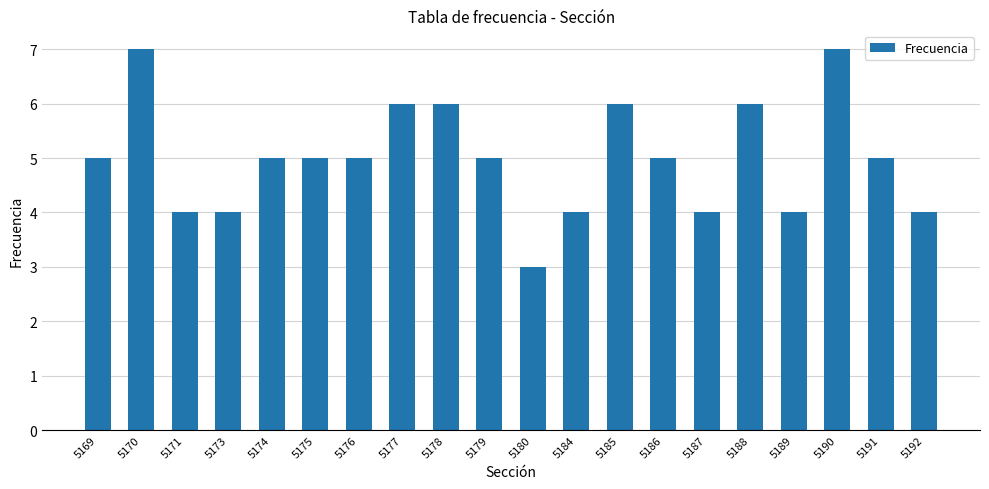

What is the smallest value displayed?

3